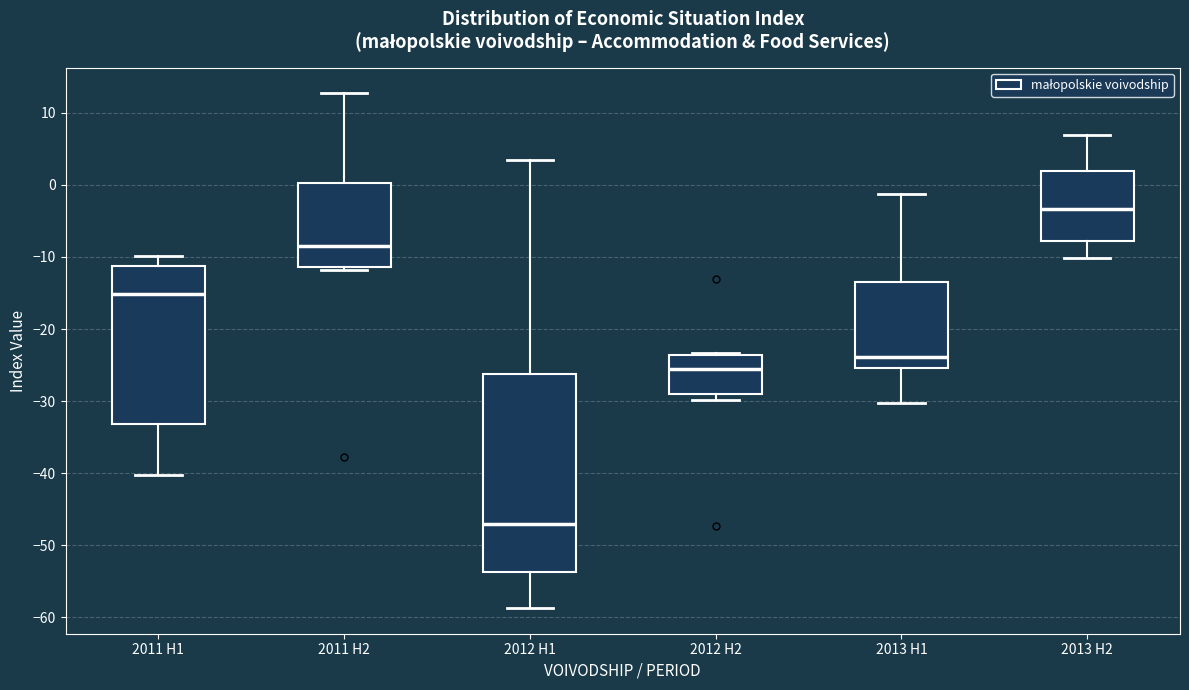

Reading left to right, transcribe this box plot: for each box, give where its median line is, the range the box spans, and where its two whiskers end, as read against the y-axis. The values are not printed on the chart, so give them approximately, as read against the axis.

2011 H1: median -15, box -33 to -11, whiskers -40 to -10
2011 H2: median -9, box -11 to 0, whiskers -12 to 13
2012 H1: median -47, box -54 to -26, whiskers -59 to 3
2012 H2: median -26, box -29 to -24, whiskers -30 to -23
2013 H1: median -24, box -25 to -13, whiskers -30 to -1
2013 H2: median -3, box -8 to 2, whiskers -10 to 7